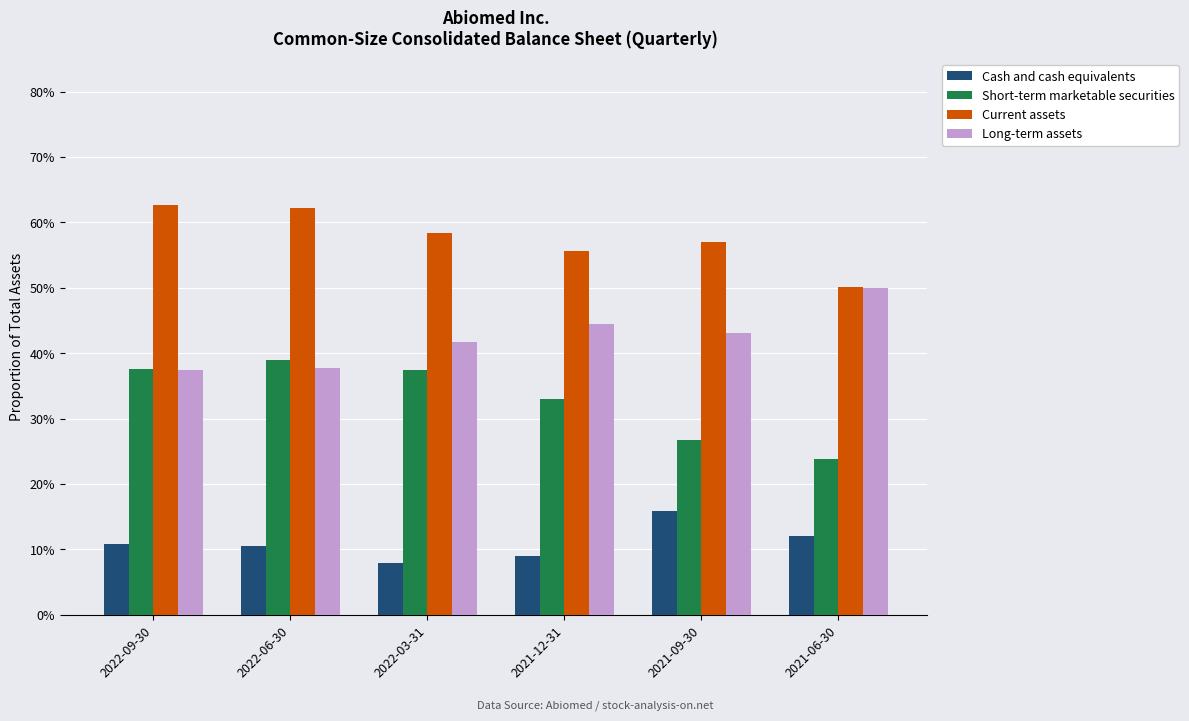

List the series in order of their overall mean, highest first.

Current assets, Long-term assets, Short-term marketable securities, Cash and cash equivalents